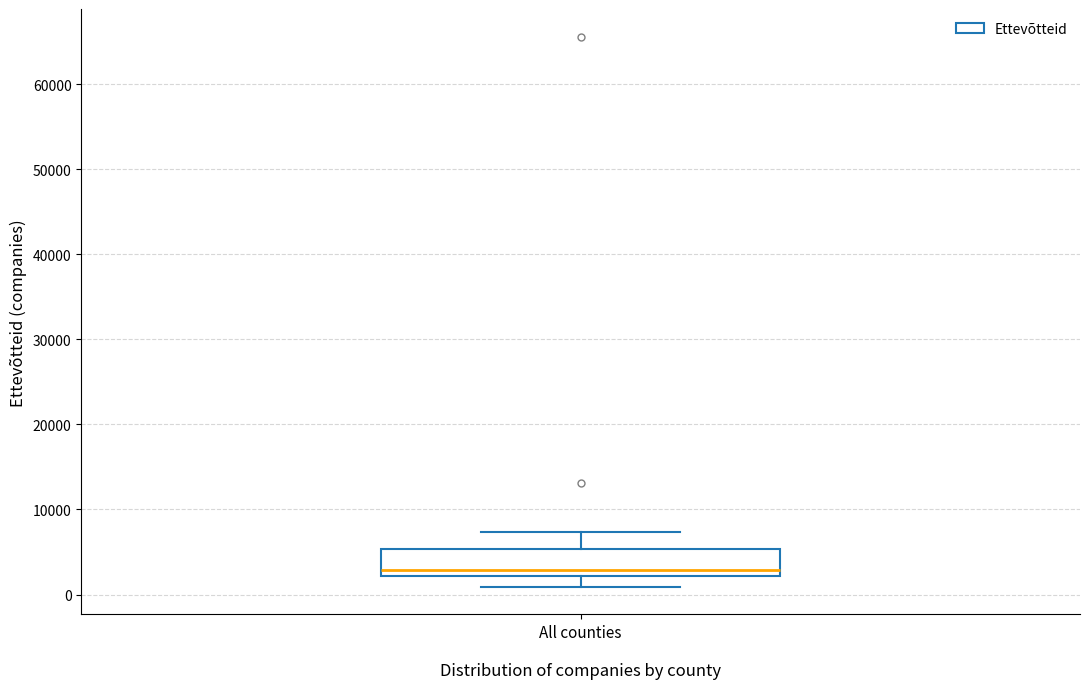

Read this box plot against the y-axis: the position of the median line, the range covered by the box, and the ends of both whiskers. The values are not printed on the chart, so give them approximately, as read against the axis.

median 3000, box 2000 to 5000, whiskers 1000 to 7000